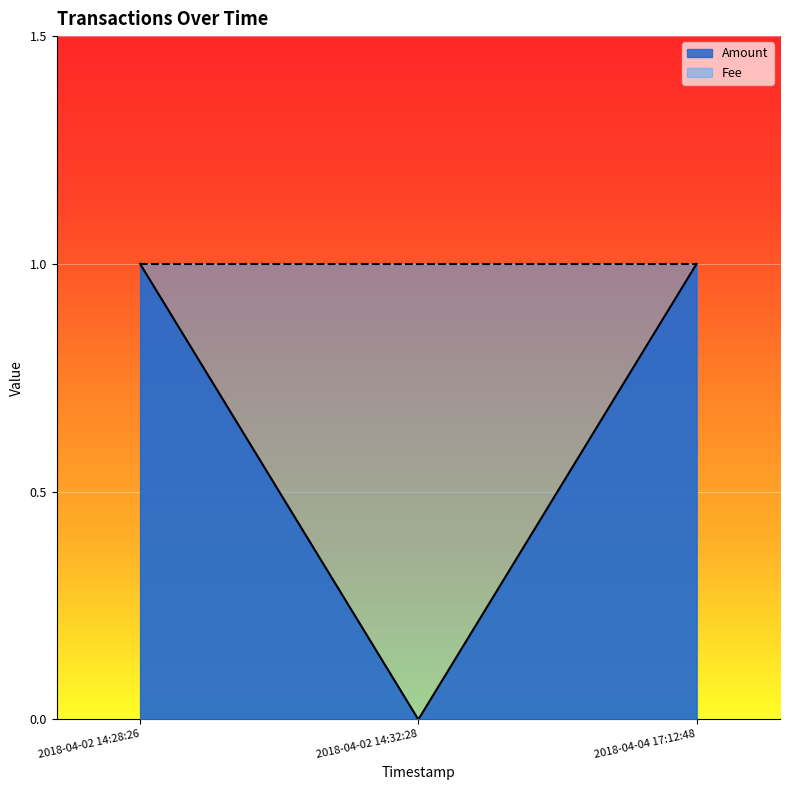

What is the value of the 3rd point from the left?

1